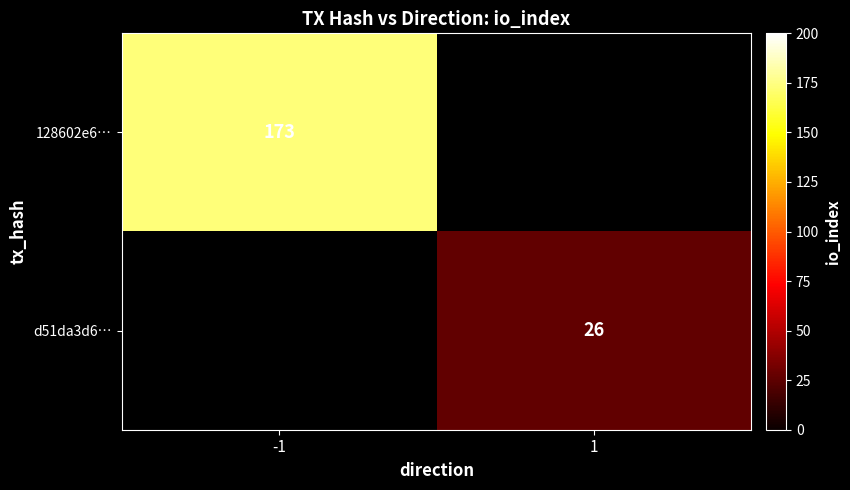

True or false: d51da3d6… has a value of 26 at 1.

True